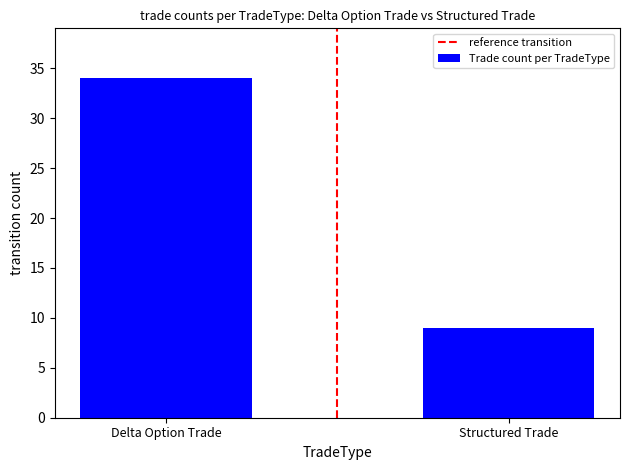

True or false: the data shows 34 at Delta Option Trade.

True